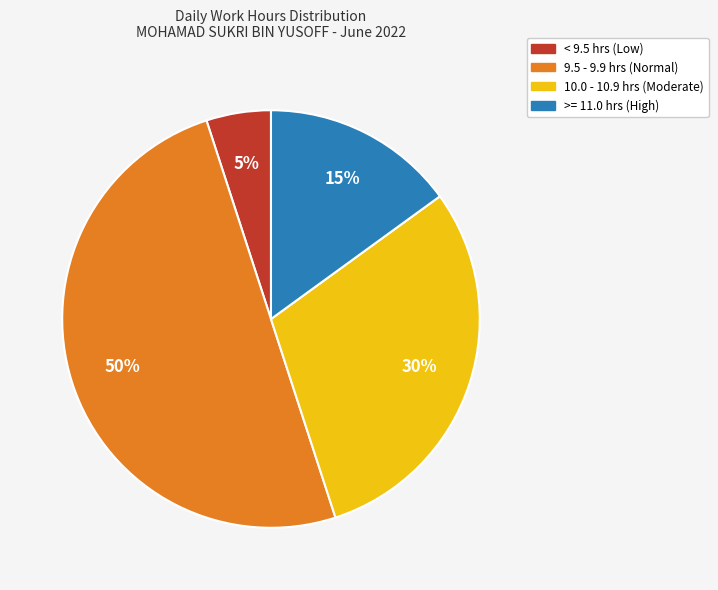

The >= 11.0 hrs (High) slice represents 15% of the pie. True or false?

True